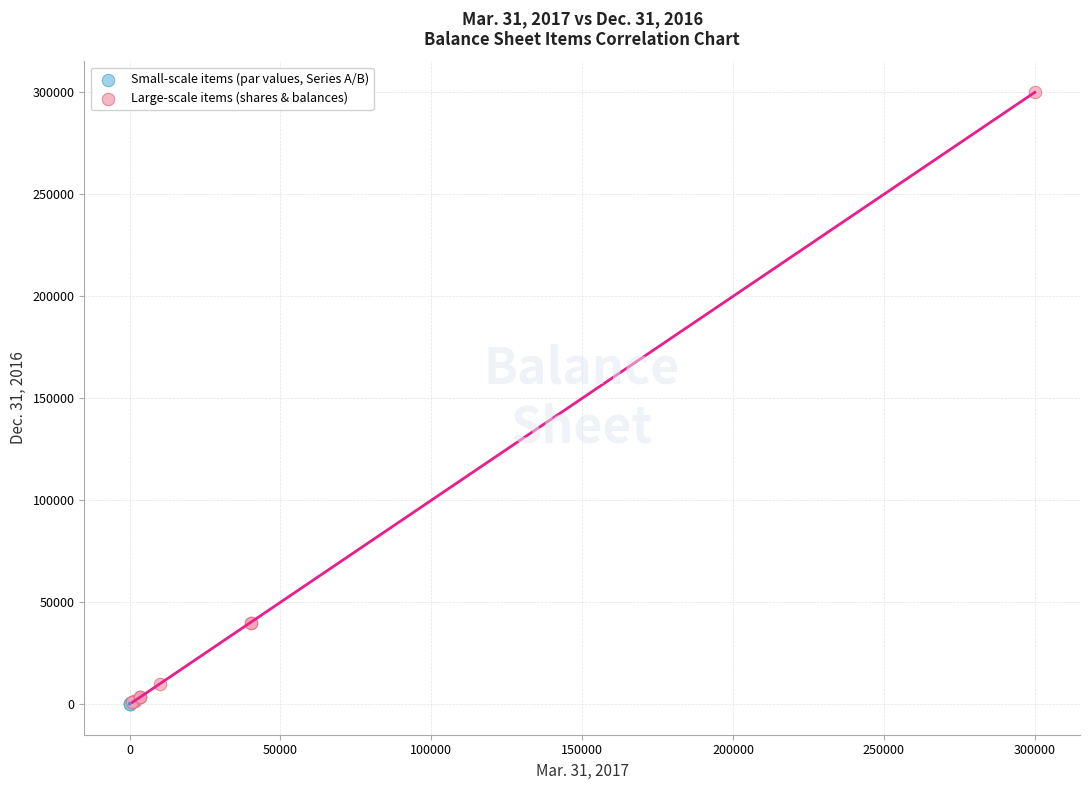

Which series has the largest Y range (max minus min)?

Large-scale items (shares & balances)